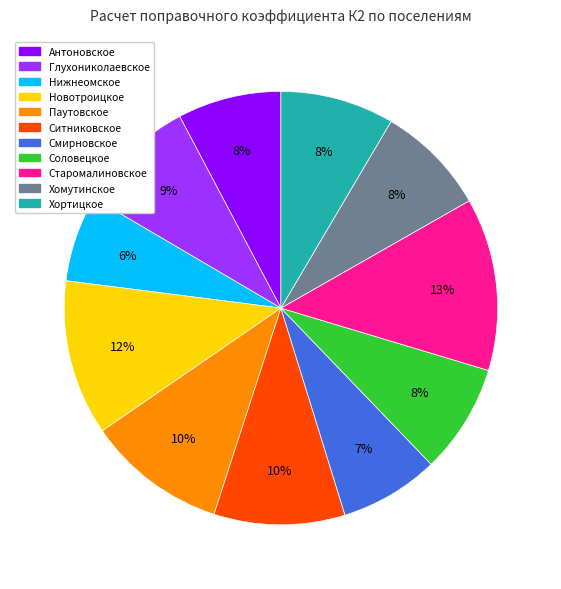

How many slices are in this pie chart?

11